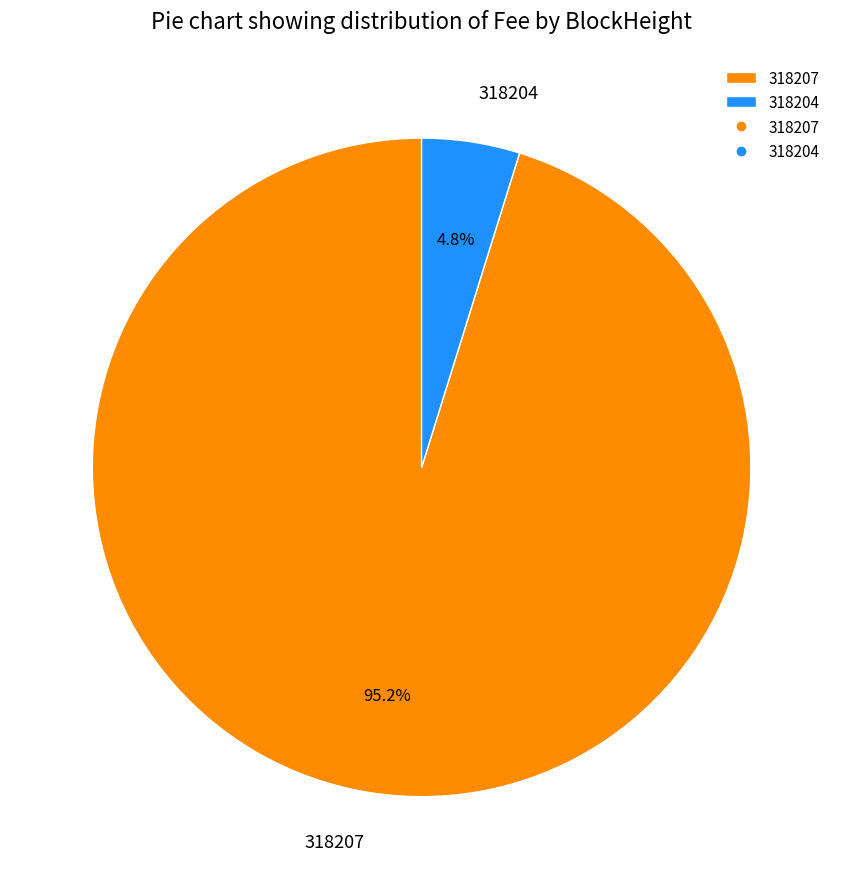

Count the number of slices in the pie.

2